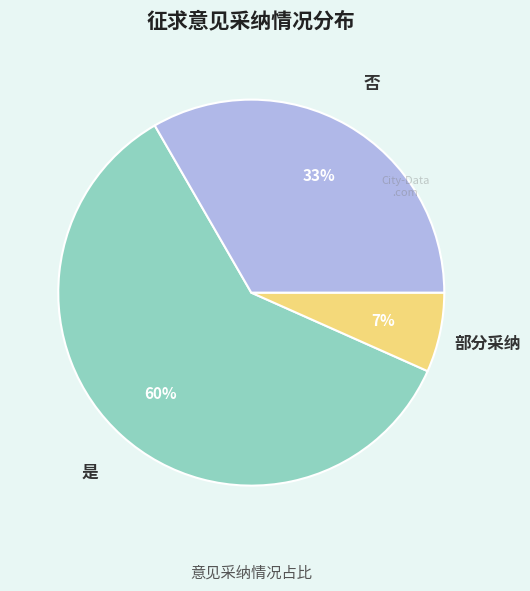

How many slices are in this pie chart?

3